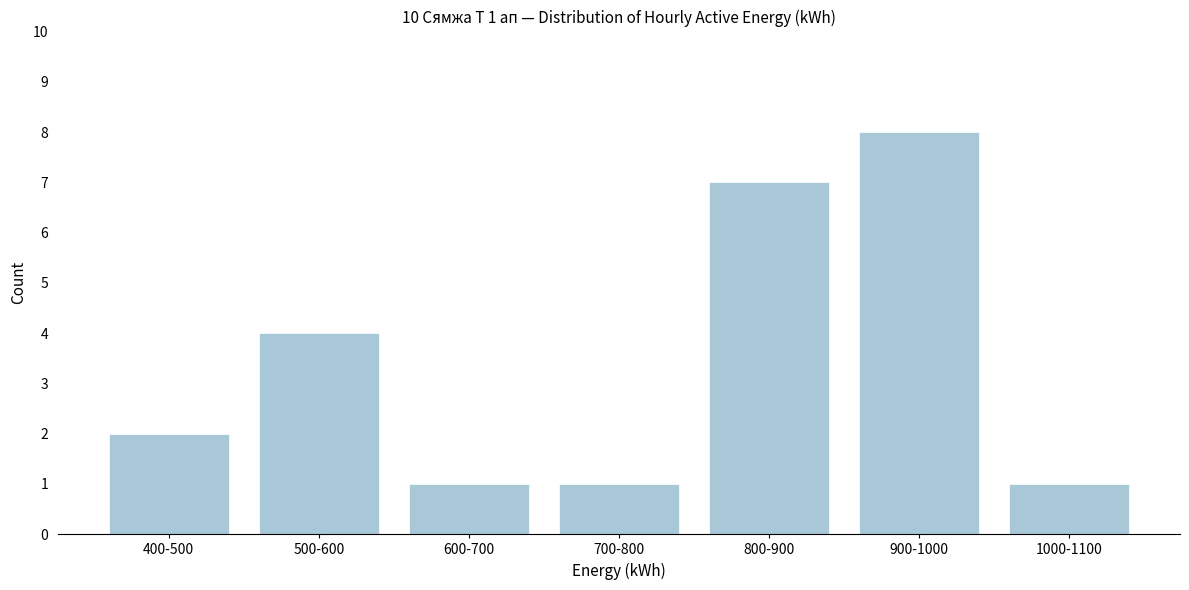

Reading left to right, extract all data points from this chart.

400-500=2	500-600=4	600-700=1	700-800=1	800-900=7	900-1000=8	1000-1100=1